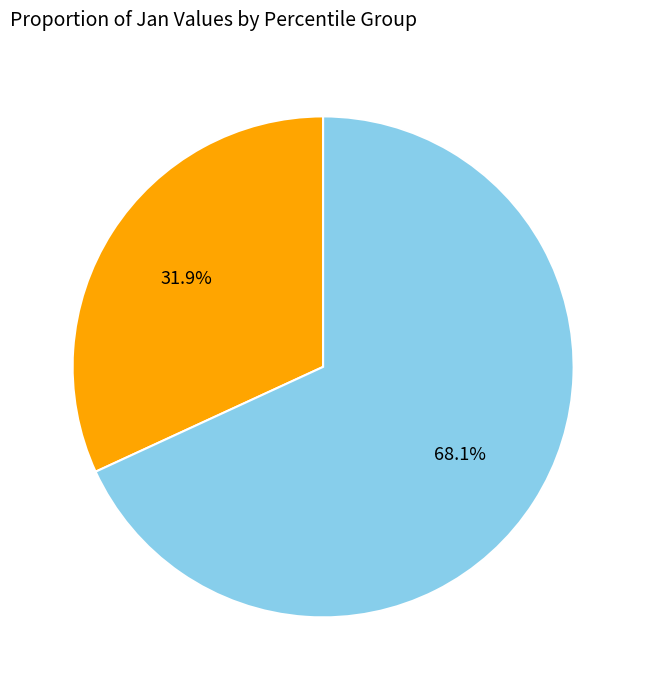

Is there a majority slice in this chart?

Yes